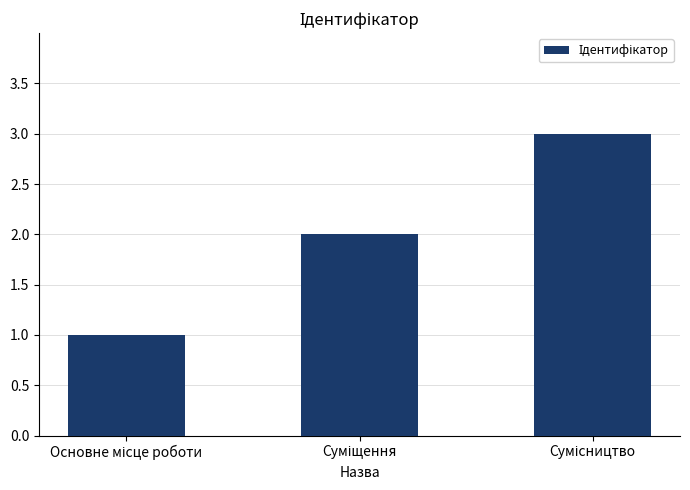

How many data points does each series have?

3